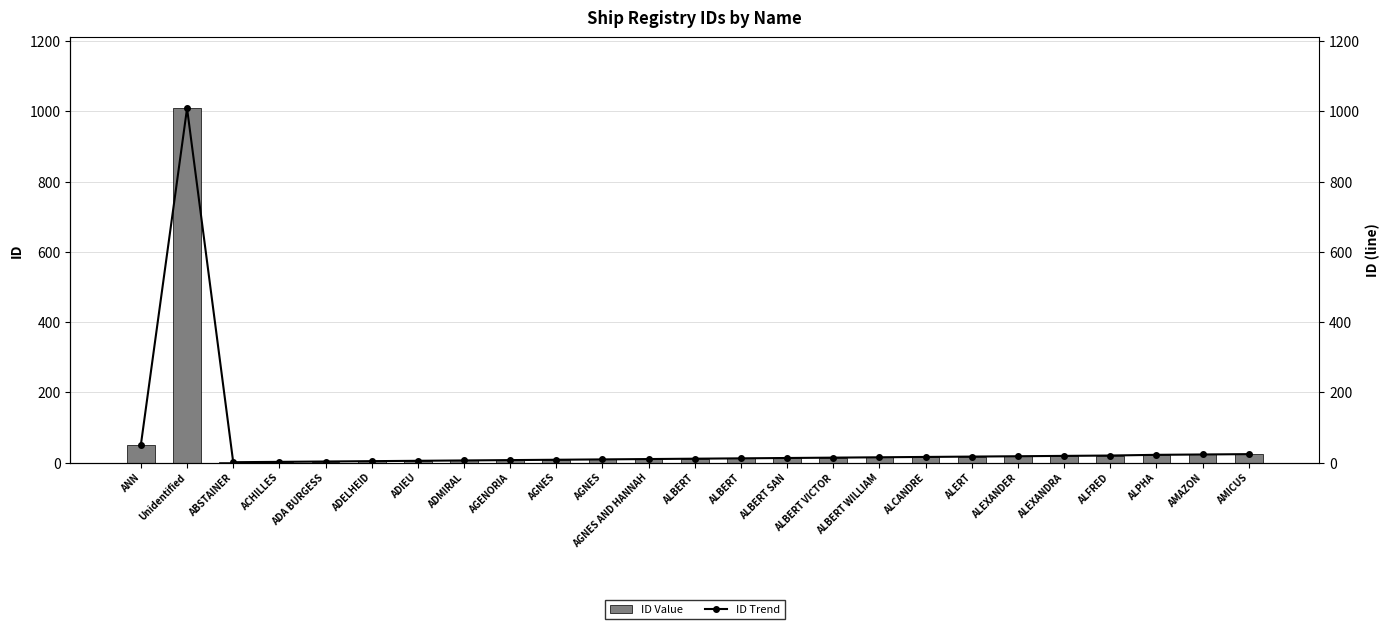

At which label does ID Value reach its peak?

Unidentified